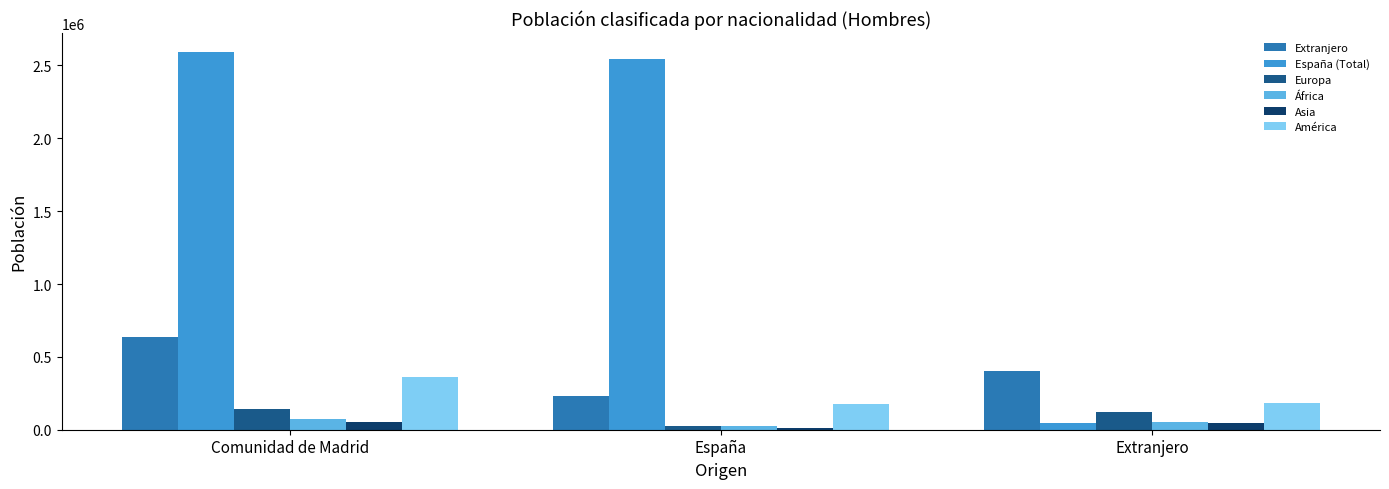

Which category has the lowest value across all series?

España